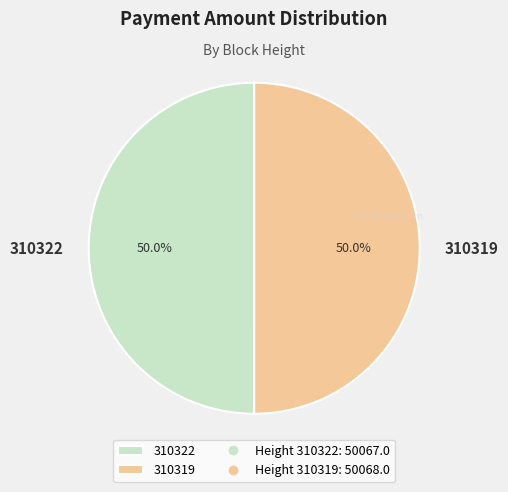

To the nearest percent, what percentage of the pie is 310322?

50%